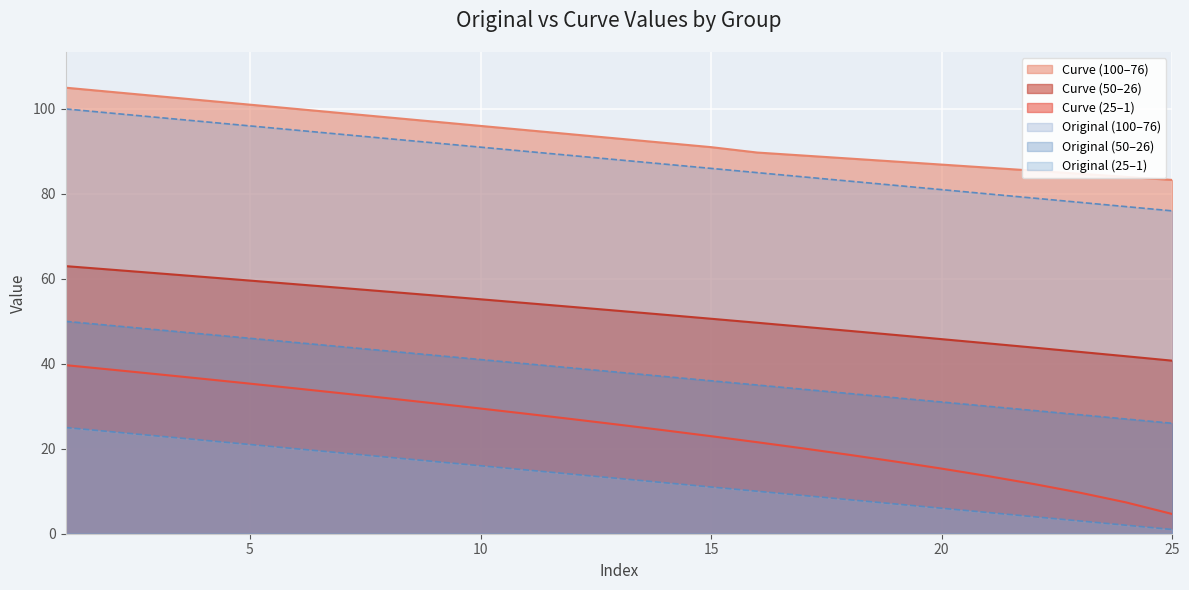

At which label is Curve (50-26) closest to 22?

16